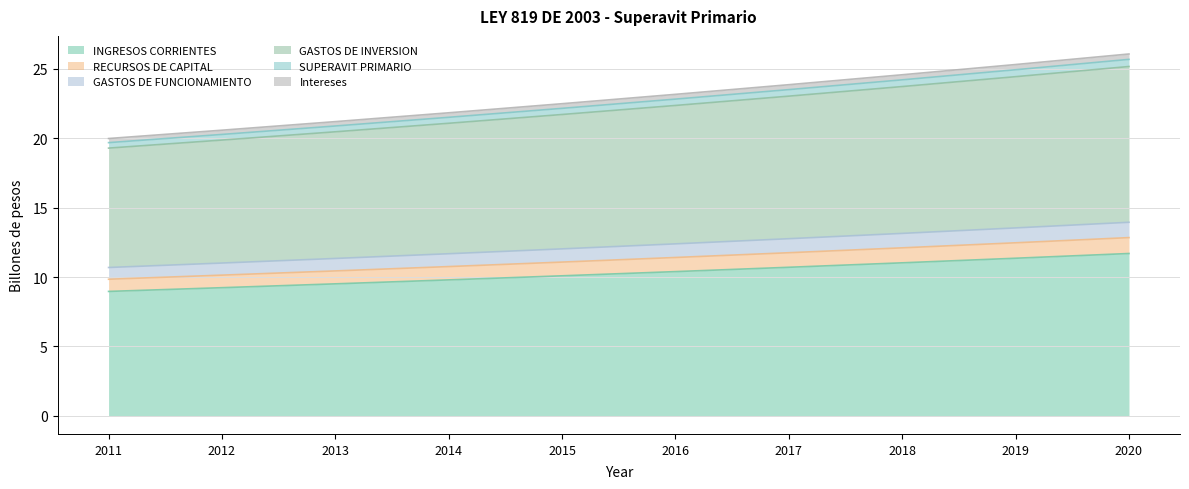

What is the average value of the Intereses series?

22.6